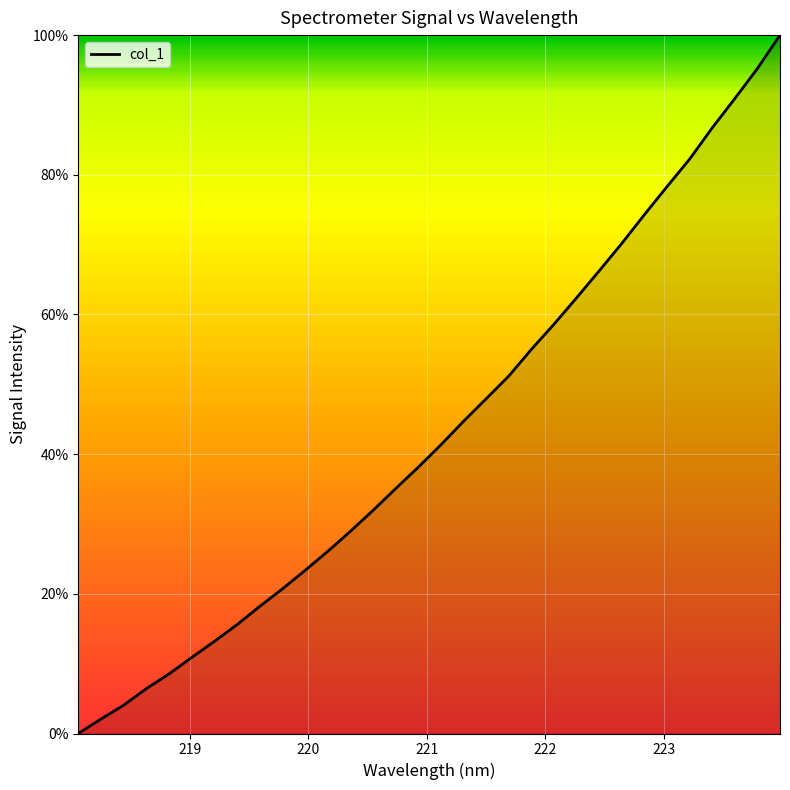

How many values are above zero?

31